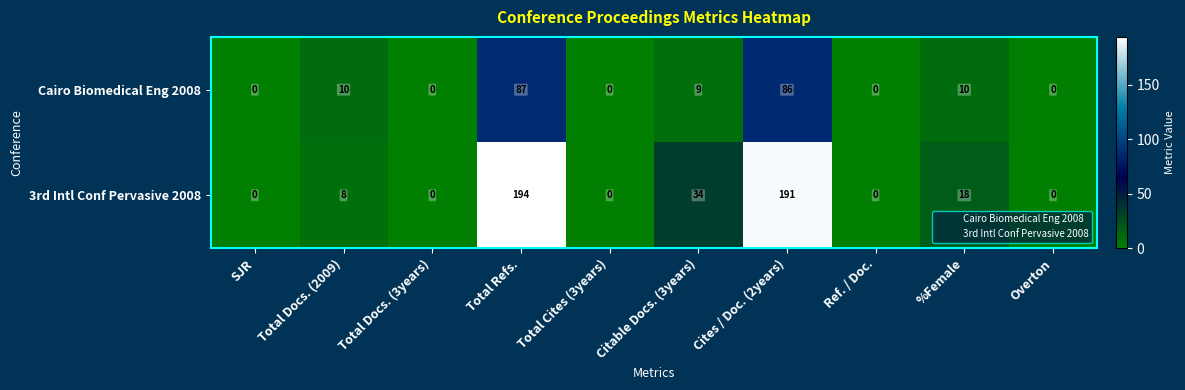

True or false: 3rd Intl Conf Pervasive 2008 has a value of 0 at Total Docs. (3years).

True